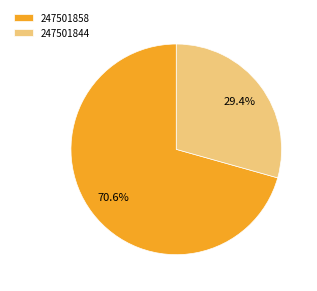

Which slice is the smallest?

247501844